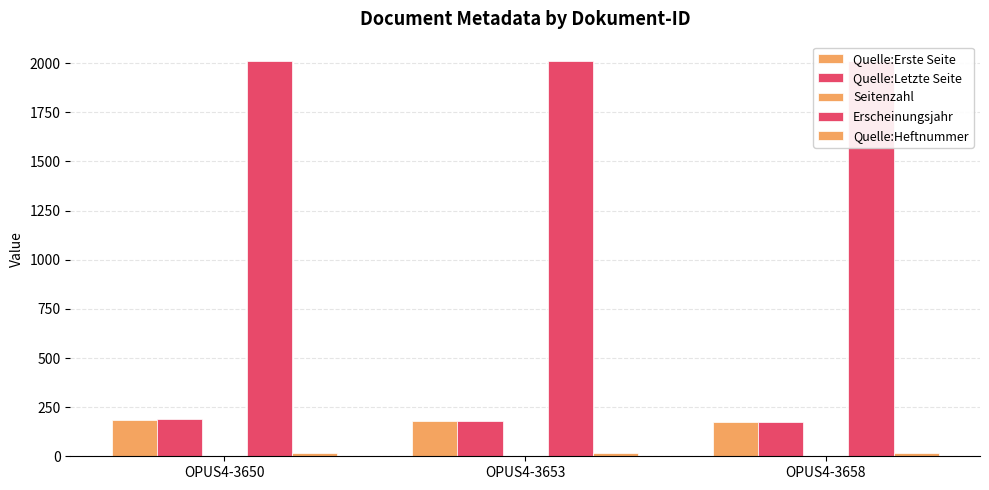

What are all the series names shown in the legend?

Quelle:Erste Seite, Quelle:Letzte Seite, Seitenzahl, Erscheinungsjahr, Quelle:Heftnummer